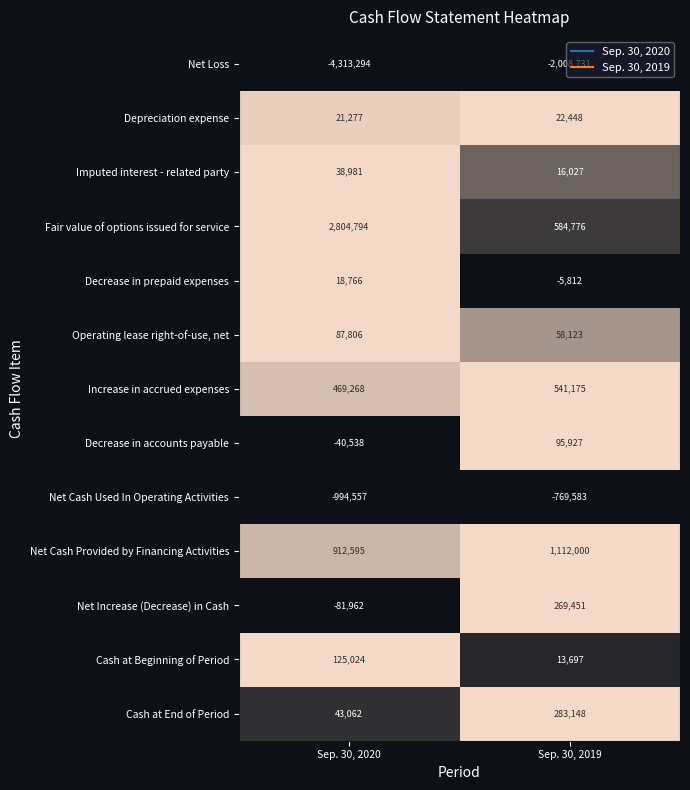

What is the total value across all series at Sep. 30, 2020?

-908778